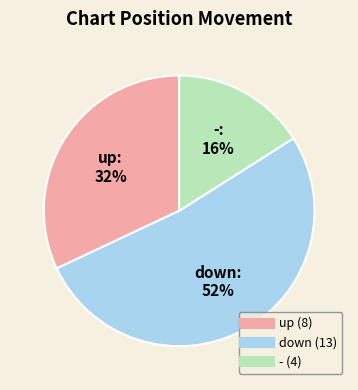

To the nearest percent, what percentage of the pie is down?

52%